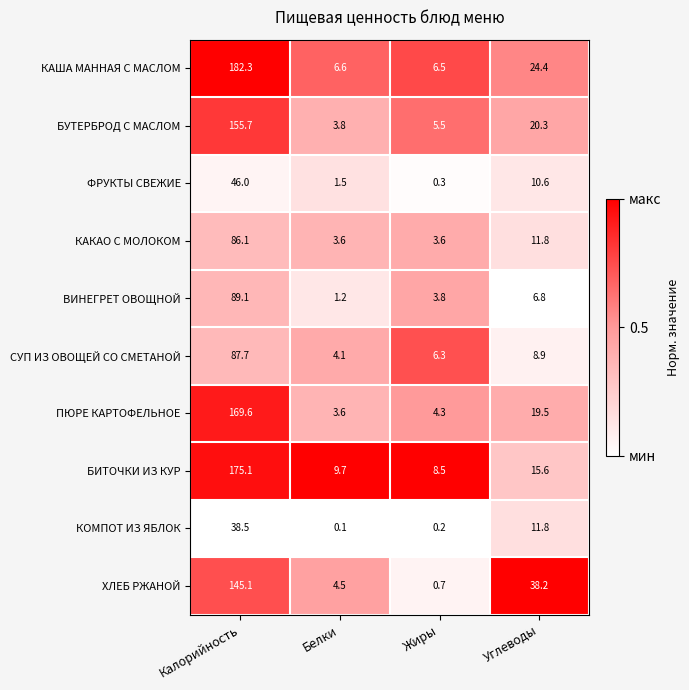

Rank the series by their maximum value, from lowest to highest.

КОМПОТ ИЗ ЯБЛОК, ФРУКТЫ СВЕЖИЕ, КАКАО С МОЛОКОМ, СУП ИЗ ОВОЩЕЙ СО СМЕТАНОЙ, ВИНЕГРЕТ ОВОЩНОЙ, ХЛЕБ РЖАНОЙ, БУТЕРБРОД С МАСЛОМ, ПЮРЕ КАРТОФЕЛЬНОЕ, БИТОЧКИ ИЗ КУР, КАША МАННАЯ С МАСЛОМ